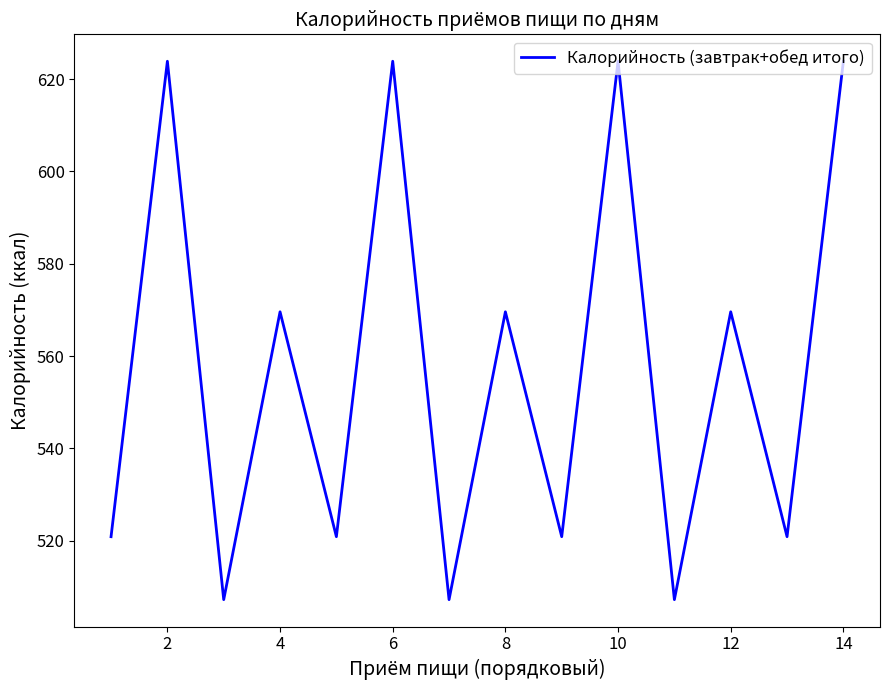

What is the difference between the maximum and minimum values?

116.7